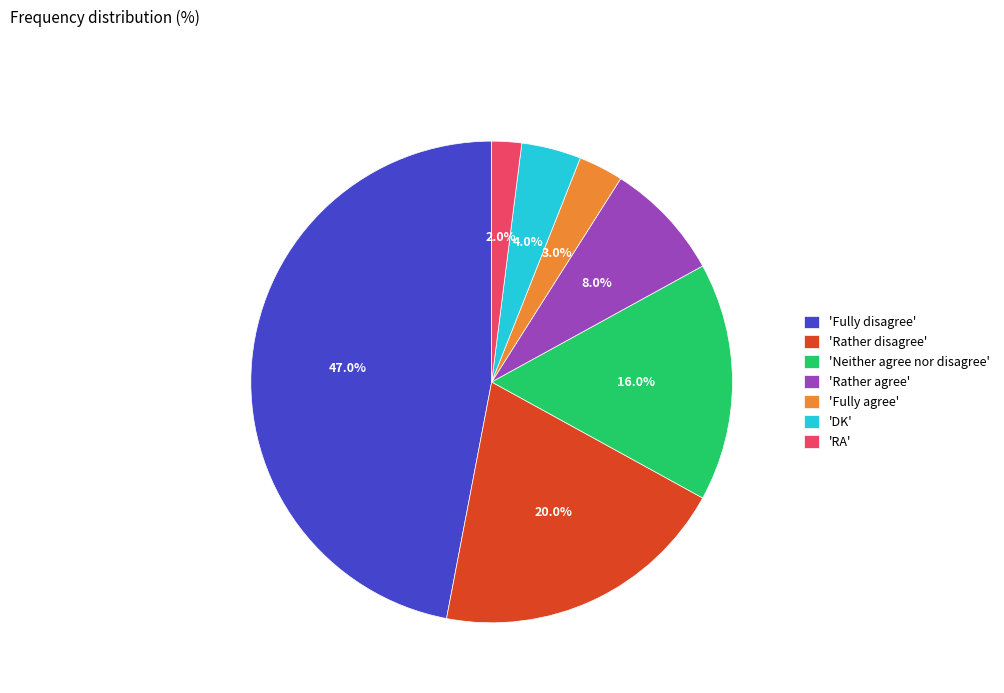

What is the smallest slice in the pie chart?

'RA'